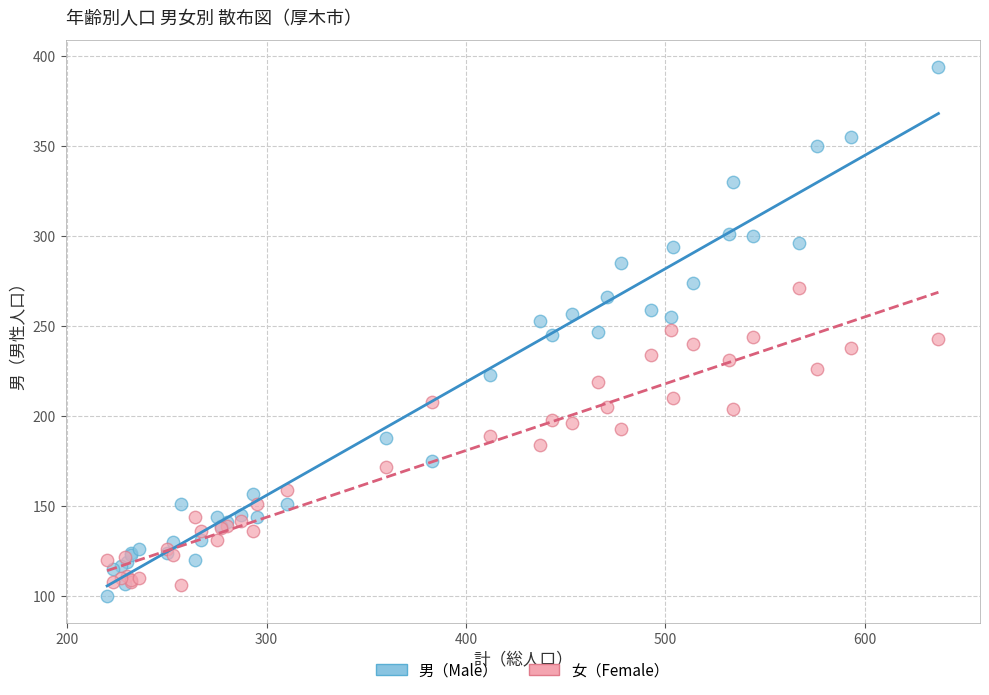

Which series reaches the maximum Y coordinate?

男（Male）